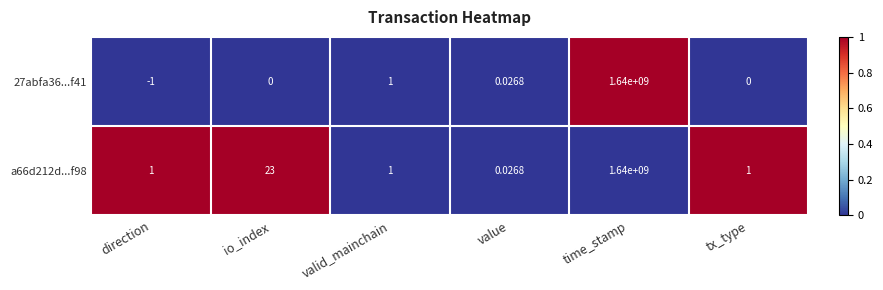

At which category is the sum across all series the highest?

time_stamp